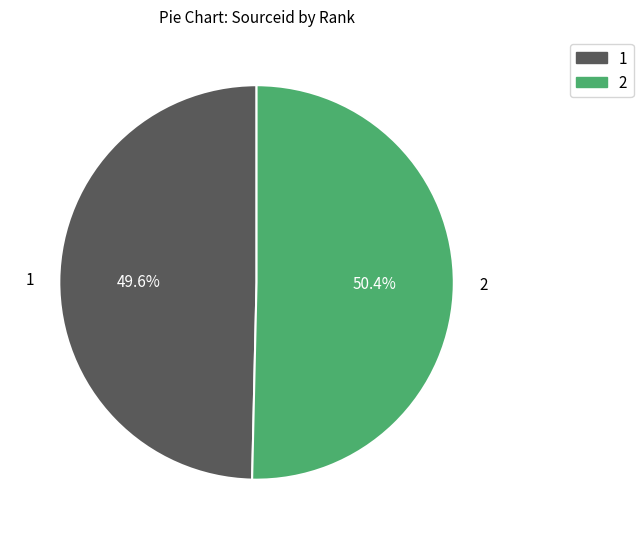

What percentage is the 2 slice, to the nearest percent?

50%